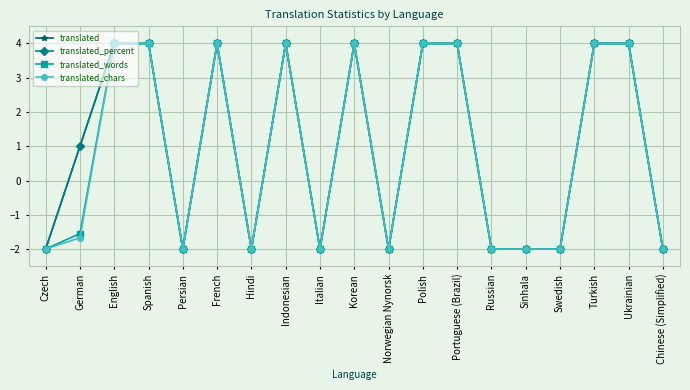

How many values in translated are above zero?

10